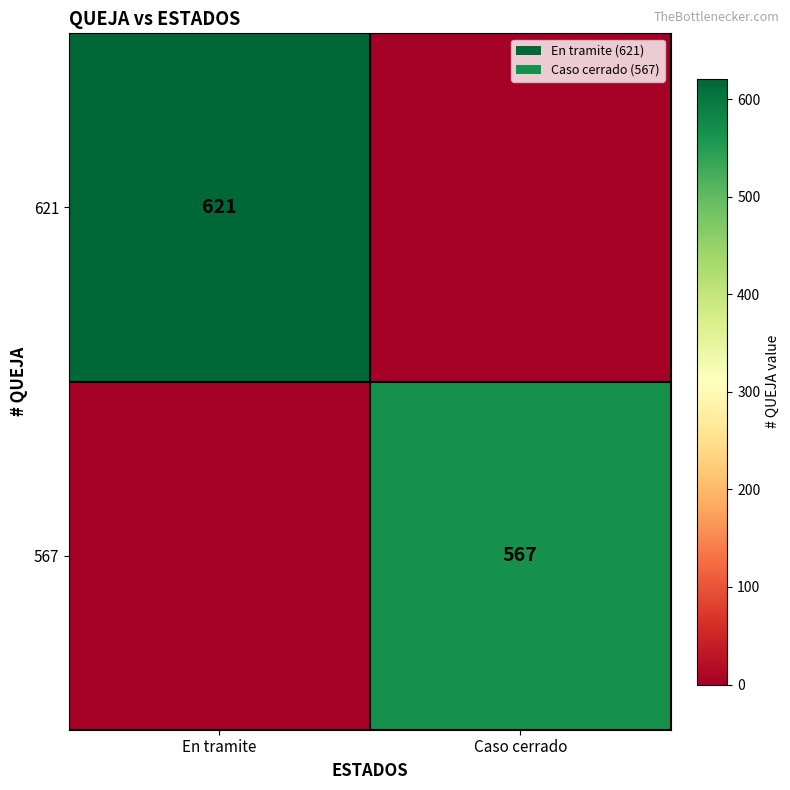

The value of 567 at Caso cerrado is 567. True or false?

True